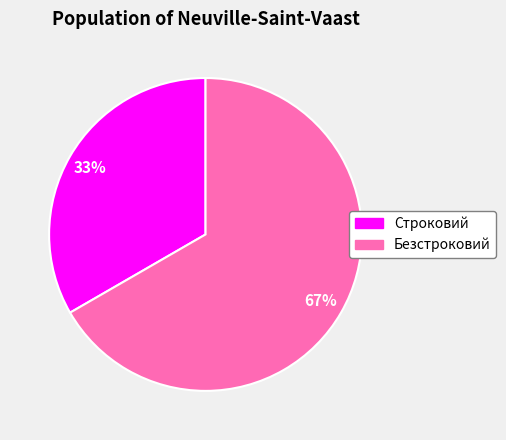

To the nearest percent, what is the combined percentage of Безстроковий and Строковий?

100%